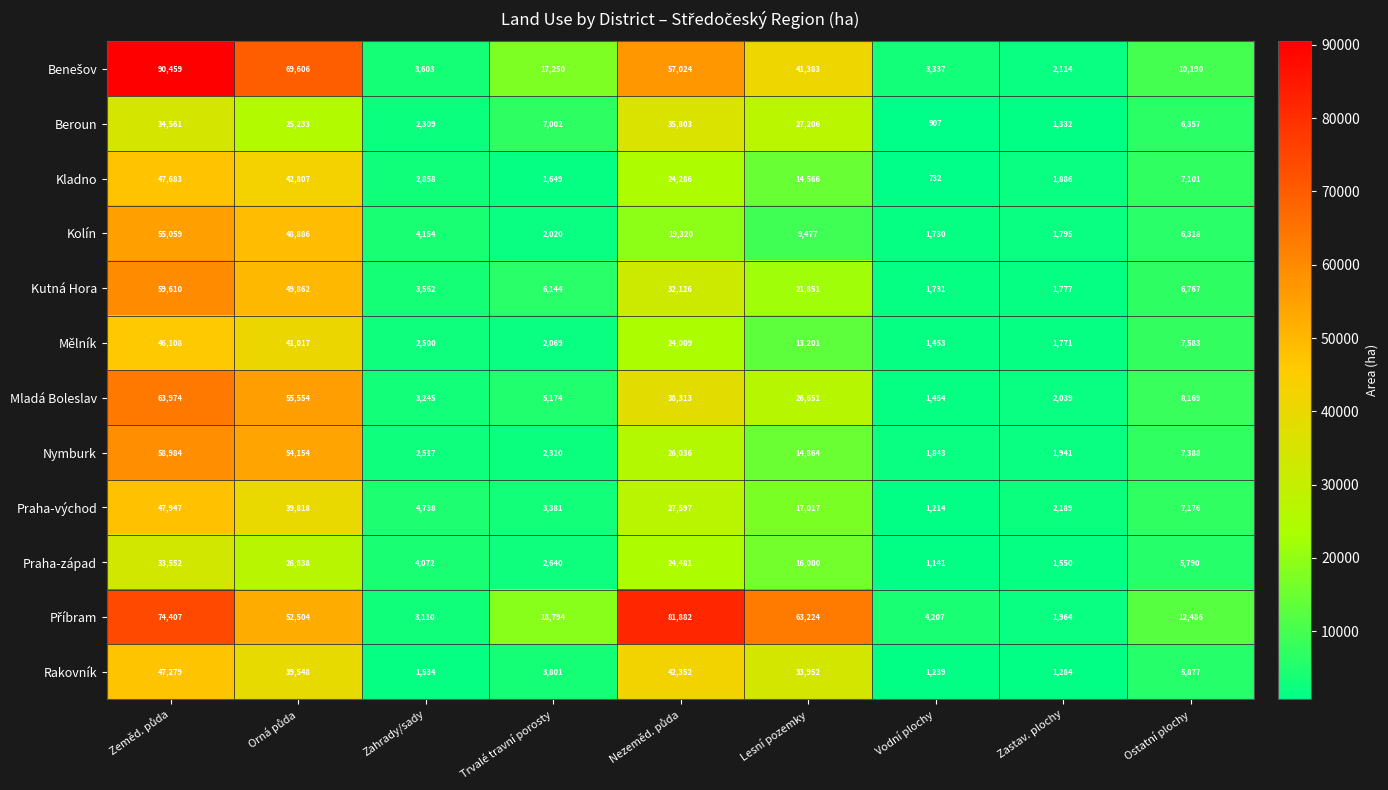

How many values in the Nymburk series are below 7388?

4